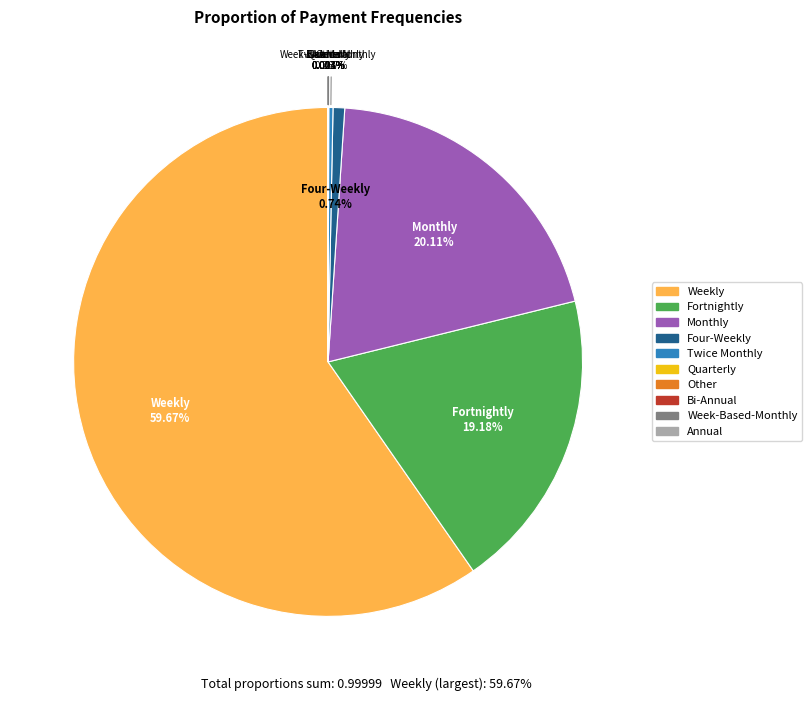

Does any single category account for the majority?

Yes